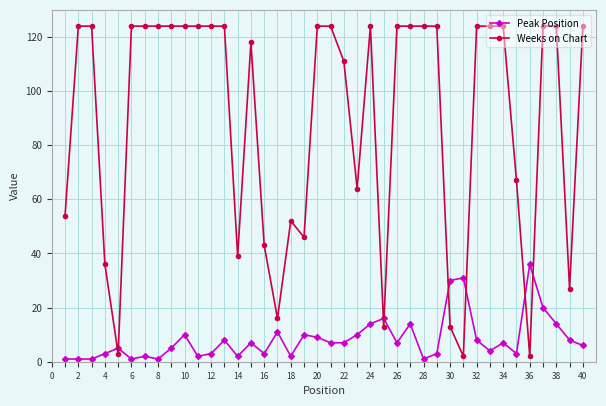

What is the greatest value displayed?

124